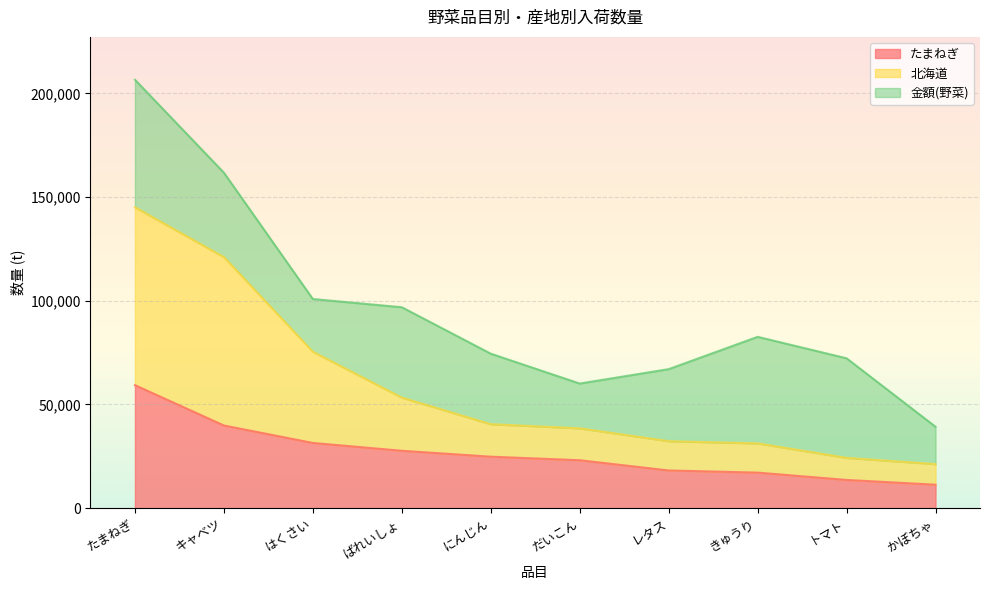

At which category is the sum across all series the highest?

たまねぎ